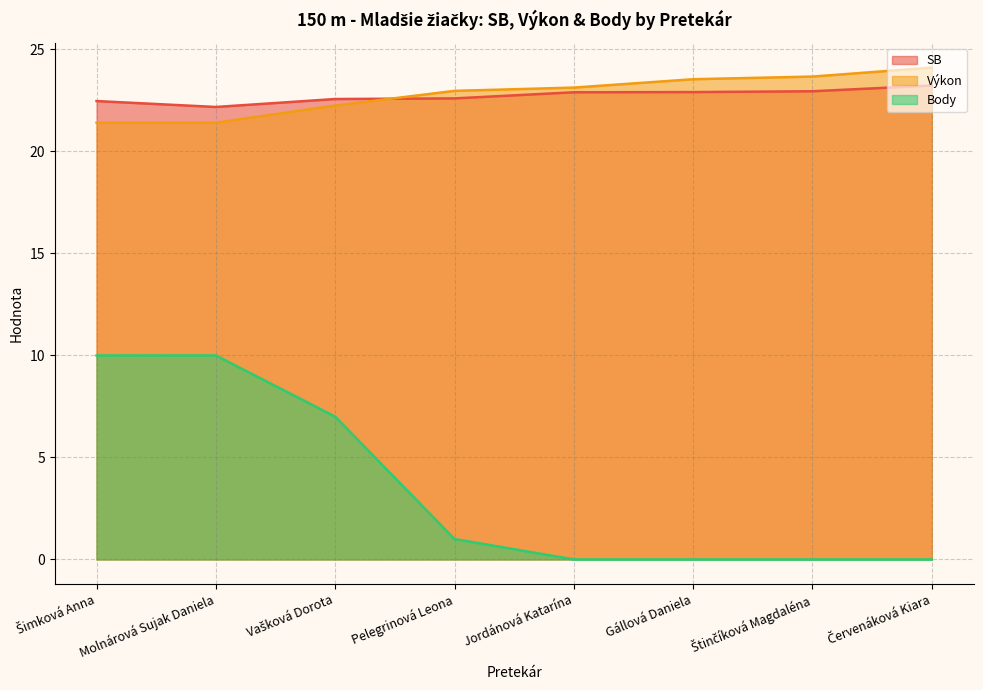

Which has a higher value, Štinčíková Magdaléna or Jordánová Katarína?

Štinčíková Magdaléna